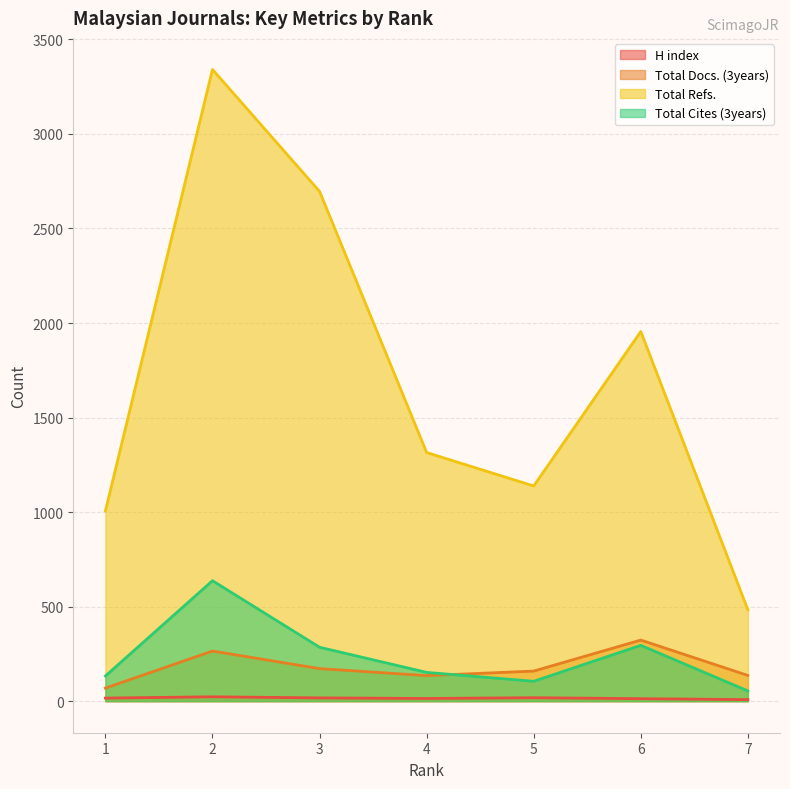

What is the difference between the maximum and minimum values in the Total Docs. (3years) series?

254